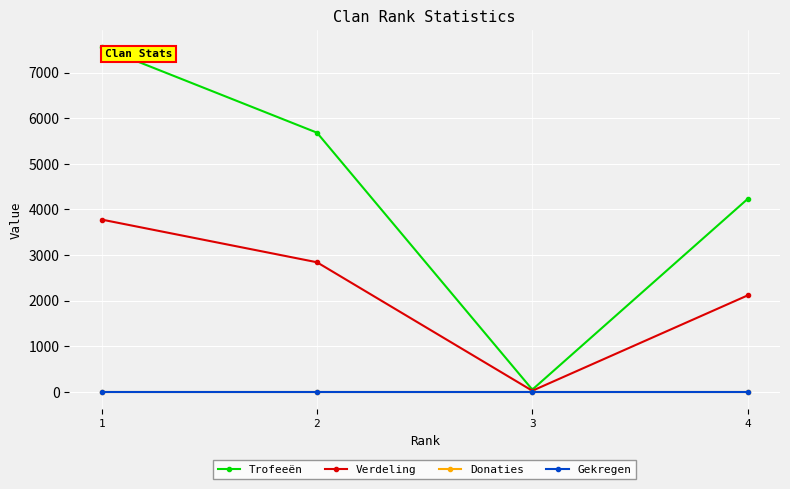

Is this an area chart (filled region under the line)?

No